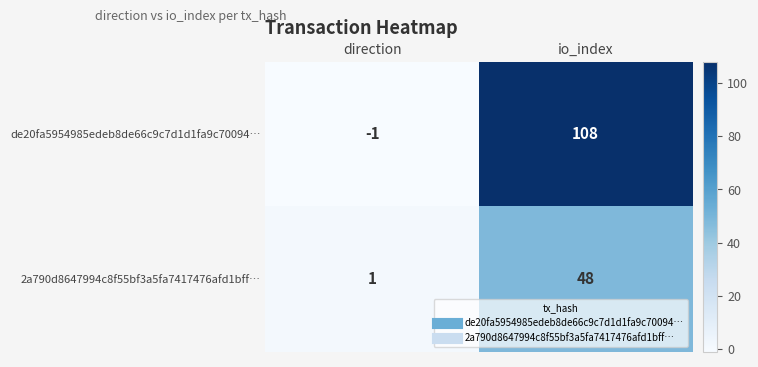

The 2a790d8647994c8f55bf3a5fa7417476afd1bff… series shows 70 at io_index. True or false?

False